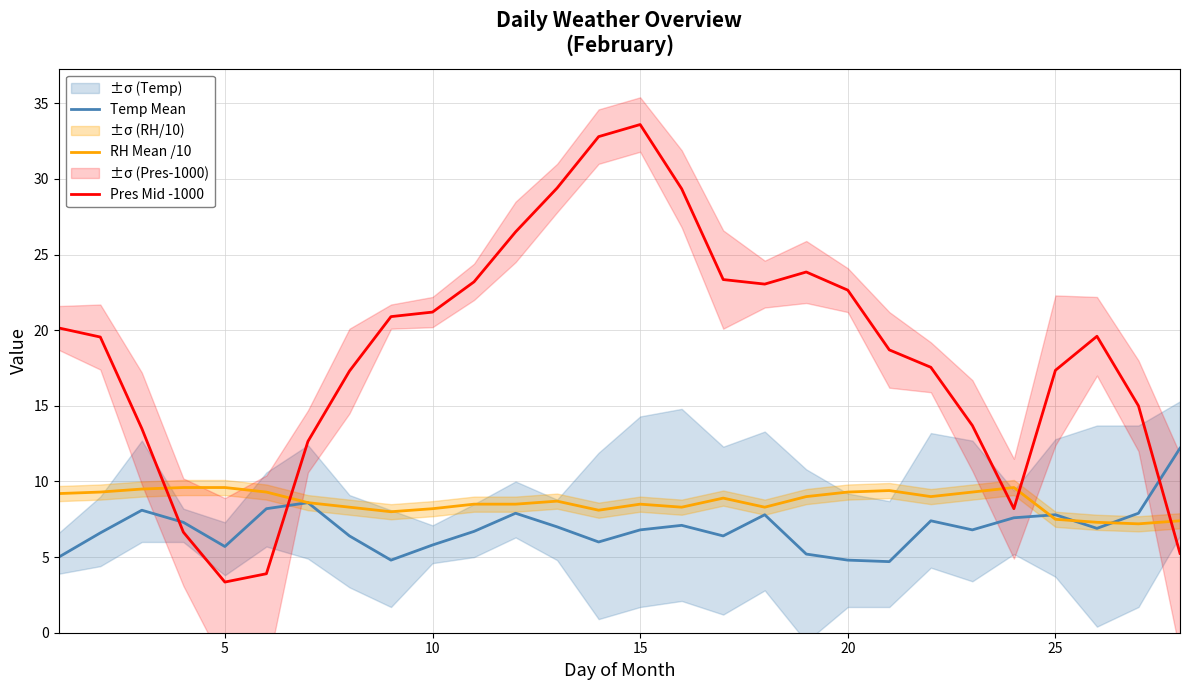

True or false: Temp Mean and RH Mean /10 cross at least once.

True